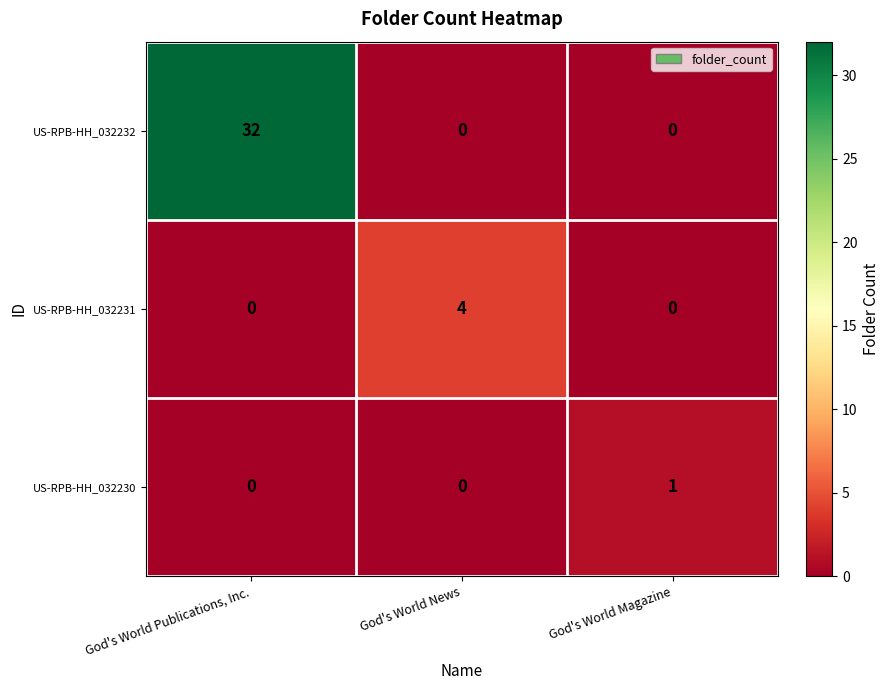

What is the difference between the US-RPB-HH_032232 values at God's World News and God's World Publications, Inc.?

32